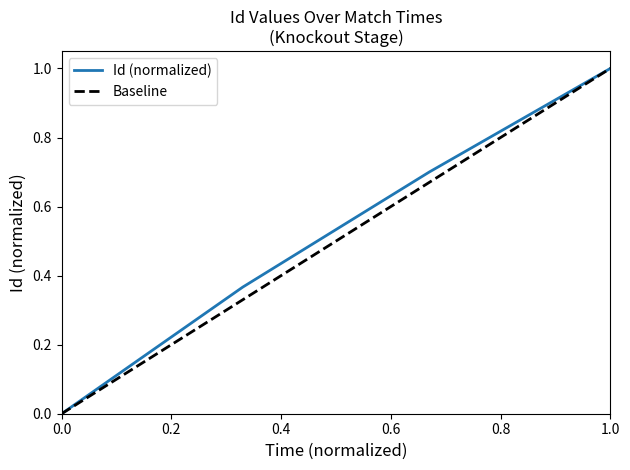

Reading left to right, transcribe all the data shown in this chart.

0.0	0.4	0.7	1.0